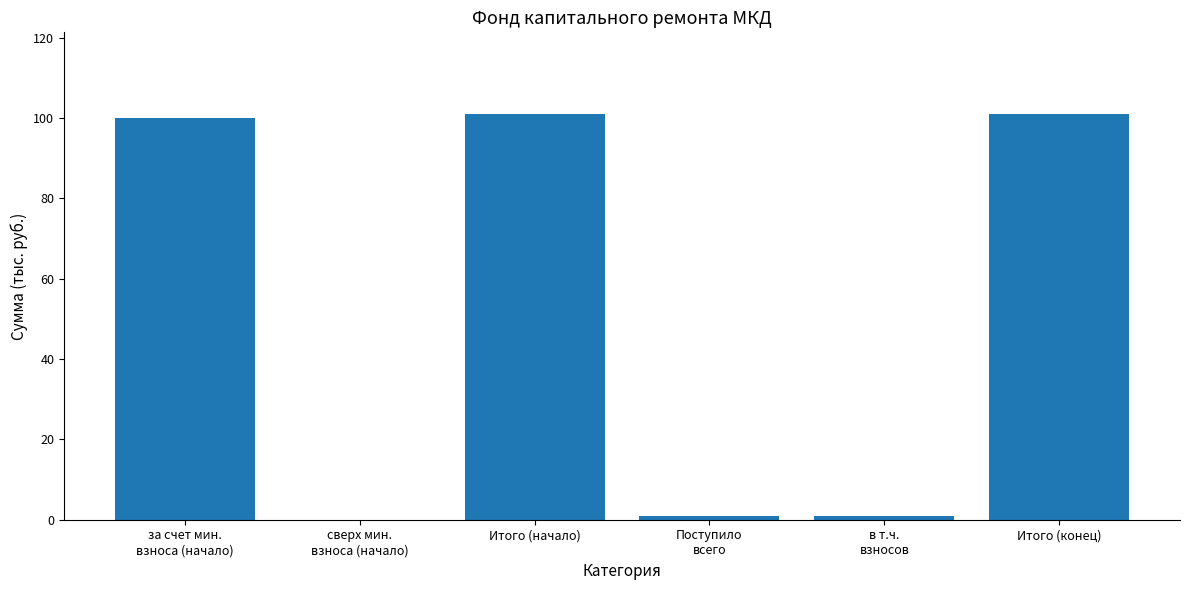

What is the sum of all values?

304.3